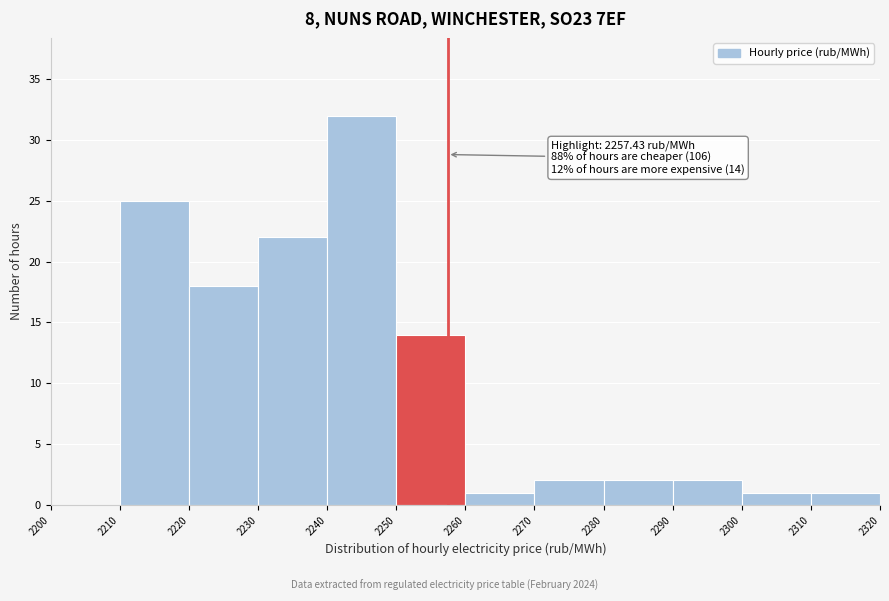

Which range on the x-axis has the tallest bar?

2240 to 2250